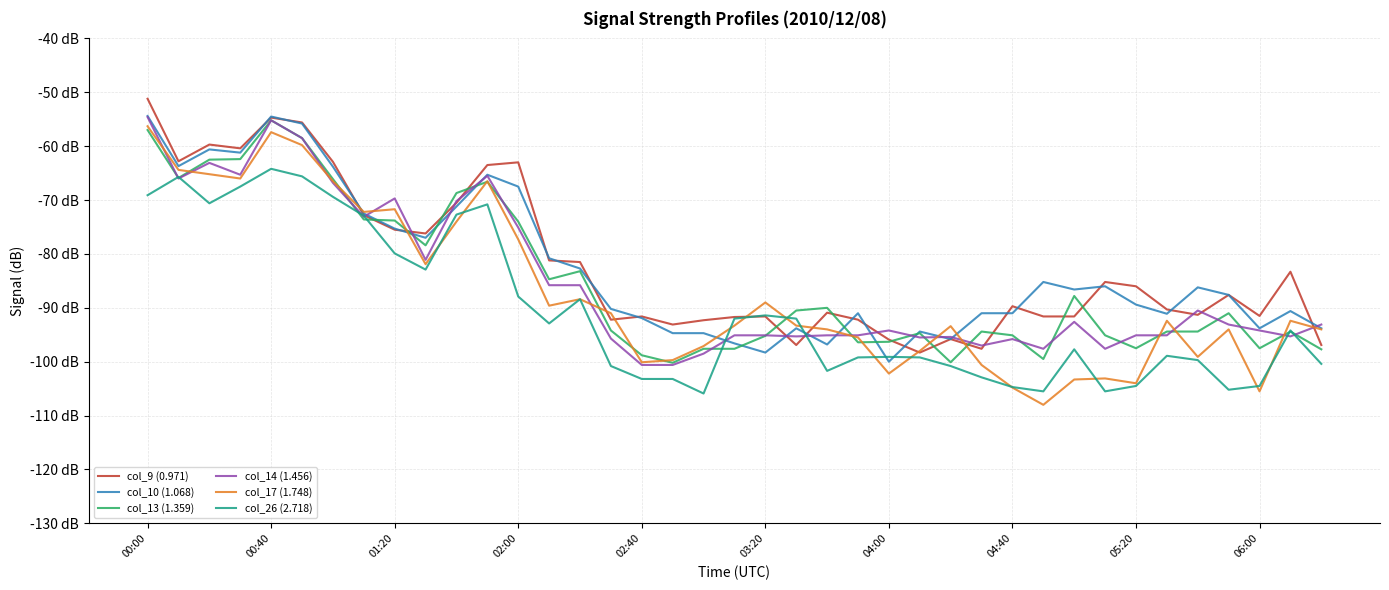

Reading left to right, what are all the values shown in this chart?

col_9 (0.971): -51.2	-62.8	-59.7	-60.4	-54.7	-55.6	-62.9	-72.8	-75.5	-76.2	-70.5	-63.5	-63.0	-81.2	-81.5	-92.2	-91.6	-93.1	-92.3	-91.7	-91.6	-96.9	-90.9	-92.2	-95.9	-98.3	-95.8	-97.6	-89.7	-91.6	-91.6	-85.2	-86.0	-90.3	-91.3	-87.6	-91.5	-83.3	-96.9
col_10 (1.068): -54.4	-63.7	-60.6	-61.2	-54.5	-55.8	-63.8	-72.5	-75.3	-77.0	-71.2	-65.3	-67.5	-80.8	-82.7	-90.2	-91.9	-94.7	-94.7	-96.6	-98.3	-93.8	-96.8	-91.0	-100.0	-94.4	-95.8	-91.0	-91.0	-85.2	-86.6	-86.0	-89.4	-91.1	-86.2	-87.6	-93.8	-90.6	-93.8
col_13 (1.359): -57.0	-65.9	-62.5	-62.4	-55.2	-58.5	-66.1	-73.6	-73.8	-78.4	-68.7	-66.6	-74.0	-84.7	-83.2	-94.2	-98.8	-100.2	-97.6	-97.6	-95.2	-90.5	-90.0	-96.4	-96.3	-94.7	-100.1	-94.4	-95.1	-99.5	-87.8	-95.1	-97.5	-94.4	-94.4	-91.0	-97.5	-94.4	-97.7
col_14 (1.456): -54.6	-66.0	-63.1	-65.3	-55.2	-58.5	-66.8	-73.1	-69.7	-81.1	-70.2	-65.5	-75.1	-85.8	-85.8	-95.7	-100.6	-100.6	-98.5	-95.1	-95.1	-95.3	-95.1	-95.1	-94.2	-95.5	-95.4	-97.0	-95.8	-97.6	-92.6	-97.6	-95.1	-95.1	-90.5	-93.1	-94.2	-95.3	-93.1
col_17 (1.748): -56.3	-64.4	-65.2	-66.0	-57.4	-59.8	-66.5	-72.2	-71.7	-81.9	-74.0	-66.5	-77.3	-89.6	-88.4	-91.0	-100.1	-99.7	-97.1	-93.3	-89.0	-93.3	-94.0	-95.5	-102.2	-98.0	-93.4	-100.6	-104.8	-108.0	-103.3	-103.1	-104.0	-92.4	-99.1	-94.0	-105.5	-92.4	-94.0
col_26 (2.718): -69.1	-65.7	-70.6	-67.5	-64.2	-65.6	-69.4	-72.9	-79.9	-82.9	-72.7	-70.8	-87.9	-92.9	-88.4	-100.8	-103.2	-103.2	-105.9	-92.0	-91.4	-92.0	-101.7	-99.2	-99.1	-99.2	-100.8	-102.9	-104.7	-105.5	-97.7	-105.5	-104.5	-98.9	-99.7	-105.2	-104.5	-94.2	-100.4